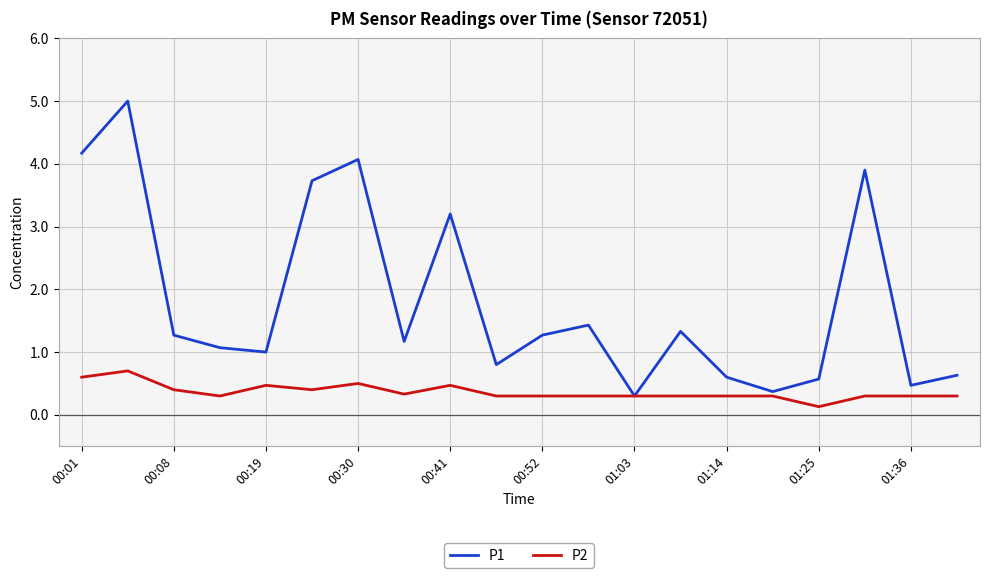

Which series has the largest range (max minus min)?

P1